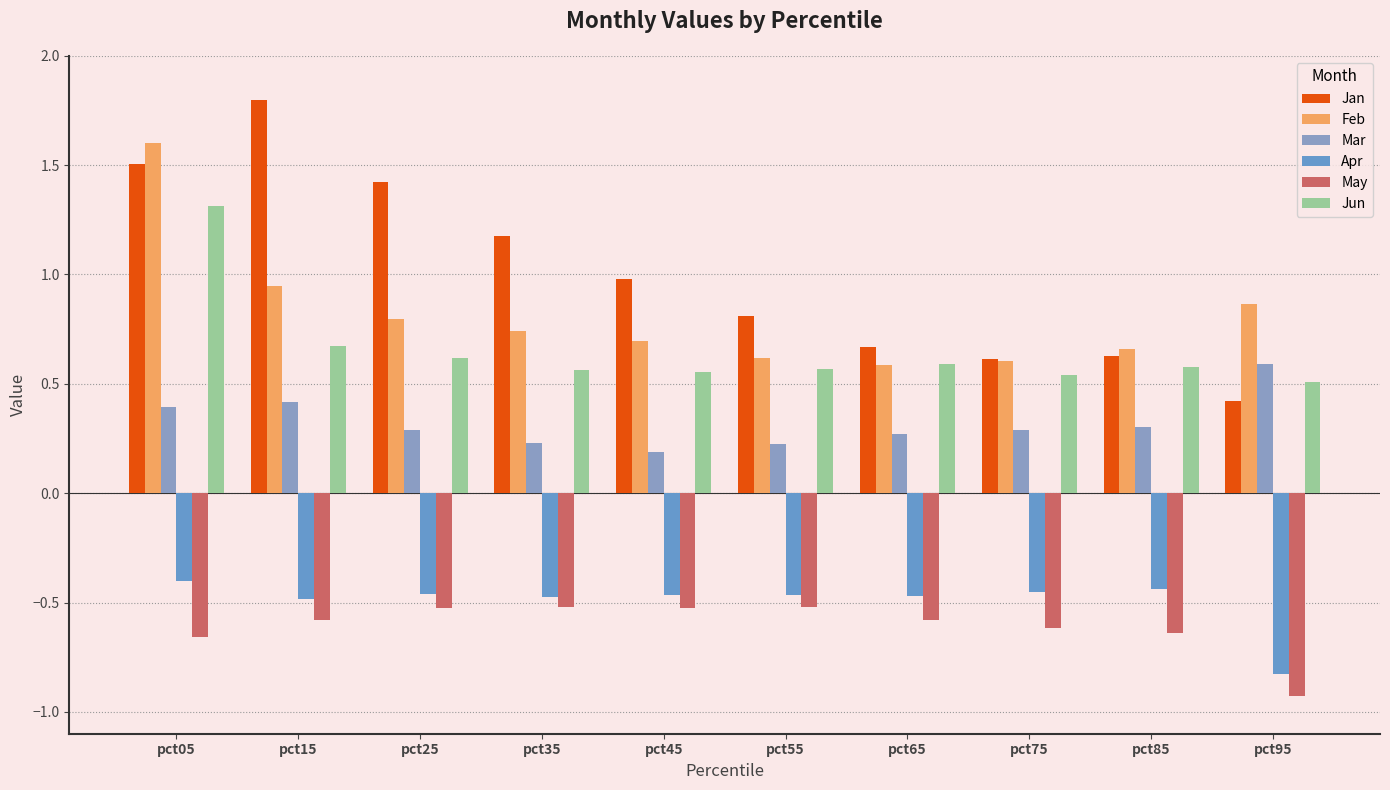

Which label corresponds to the smallest value in the chart?

pct95